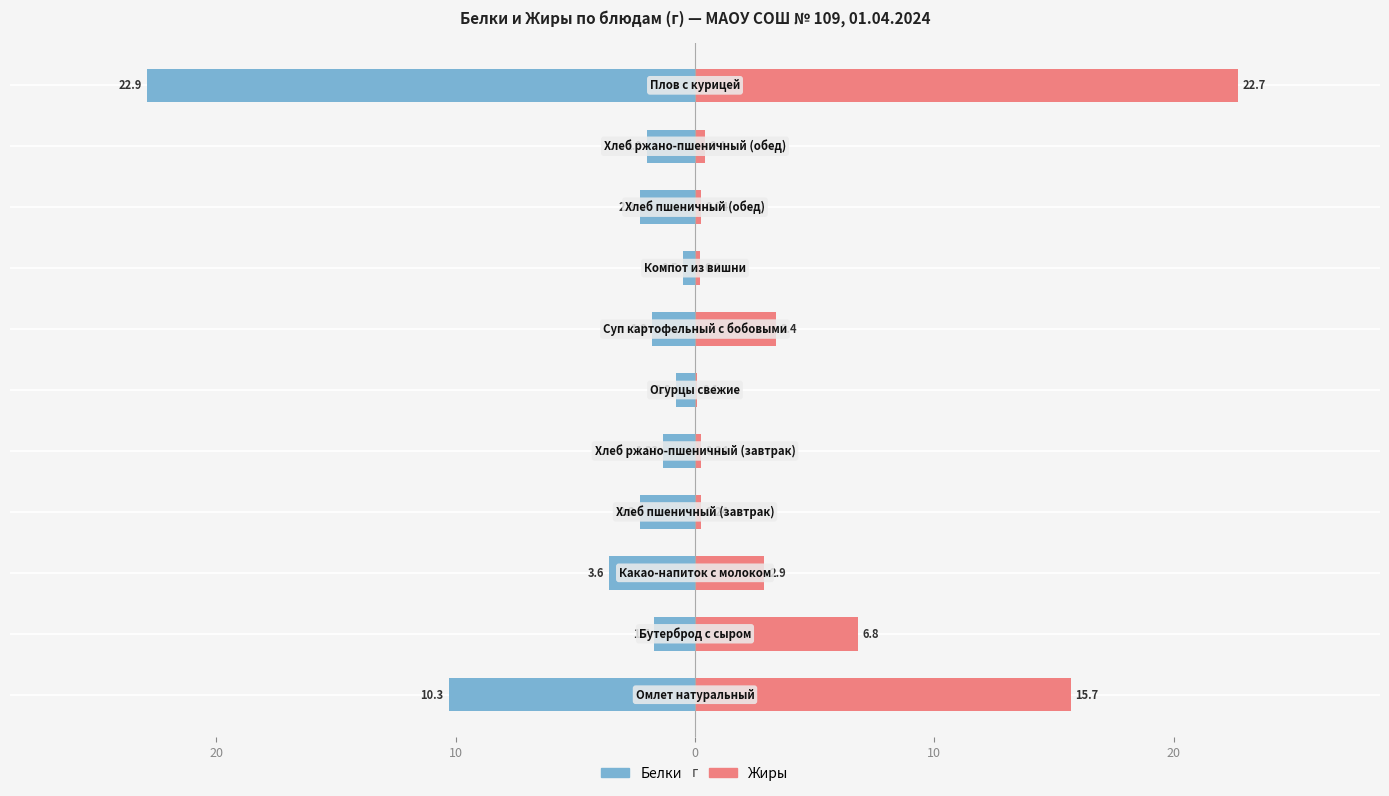

Reading left to right, transcribe all the data shown in this chart.

Белки: -10.3	-1.7	-3.6	-2.3	-1.3	-0.8	-1.8	-0.5	-2.3	-2.0	-22.9
Жиры: 15.7	6.8	2.9	0.2	0.2	0.1	3.4	0.2	0.2	0.4	22.7